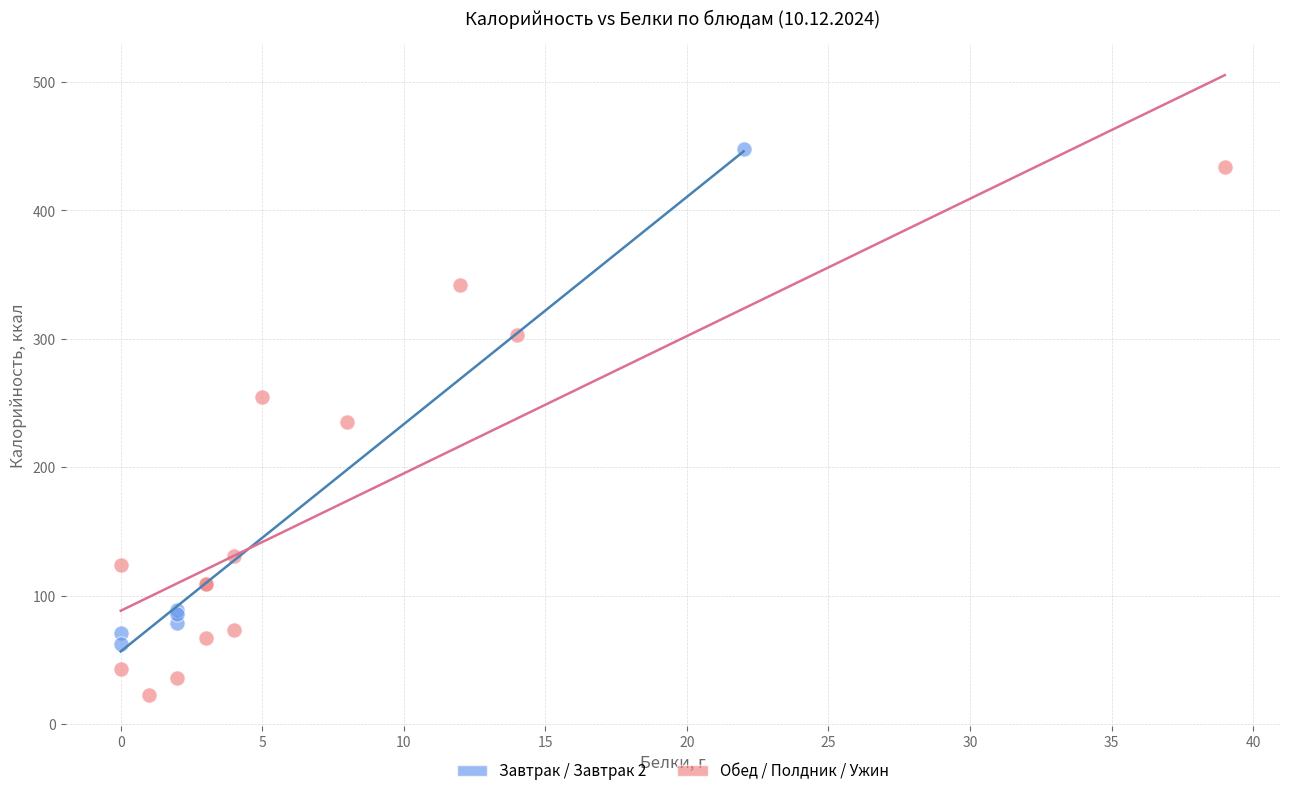

What are all the series names shown in the legend?

Завтрак / Завтрак 2, Обед / Полдник / Ужин